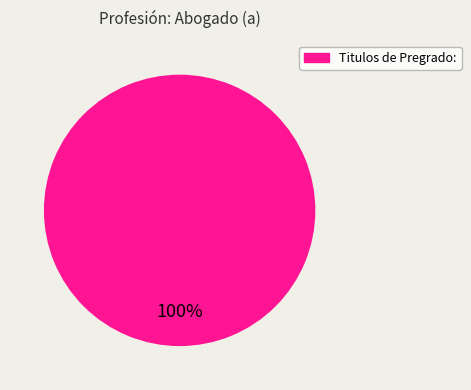

Is there any slice that represents more than half of the pie?

Yes